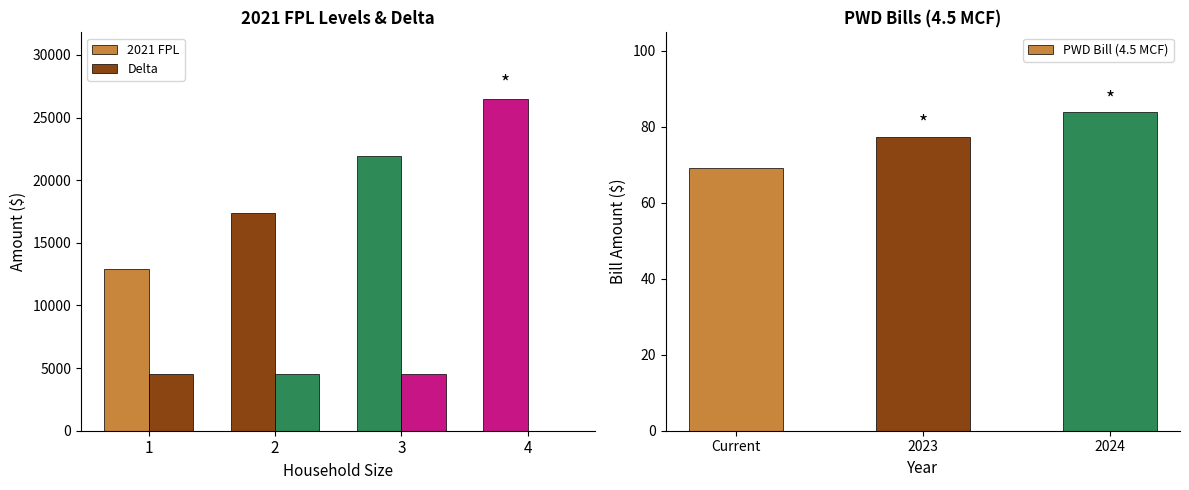

The 2021 FPL series shows 33695 at 3. True or false?

False